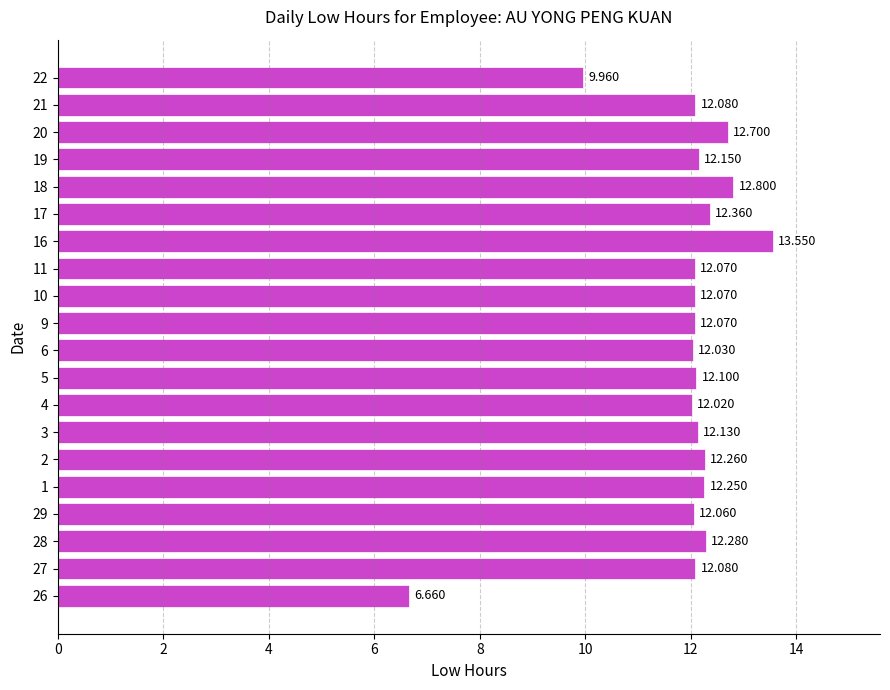

How many distinct data groups are displayed?

1